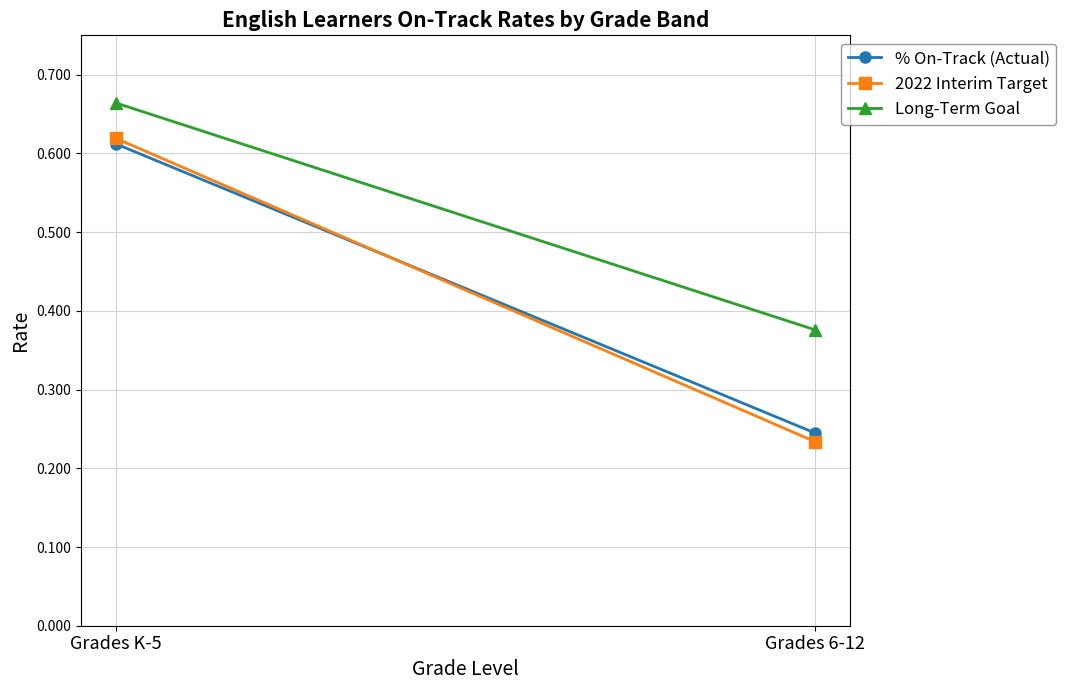

What is the sum of all Long-Term Goal values?

1.0